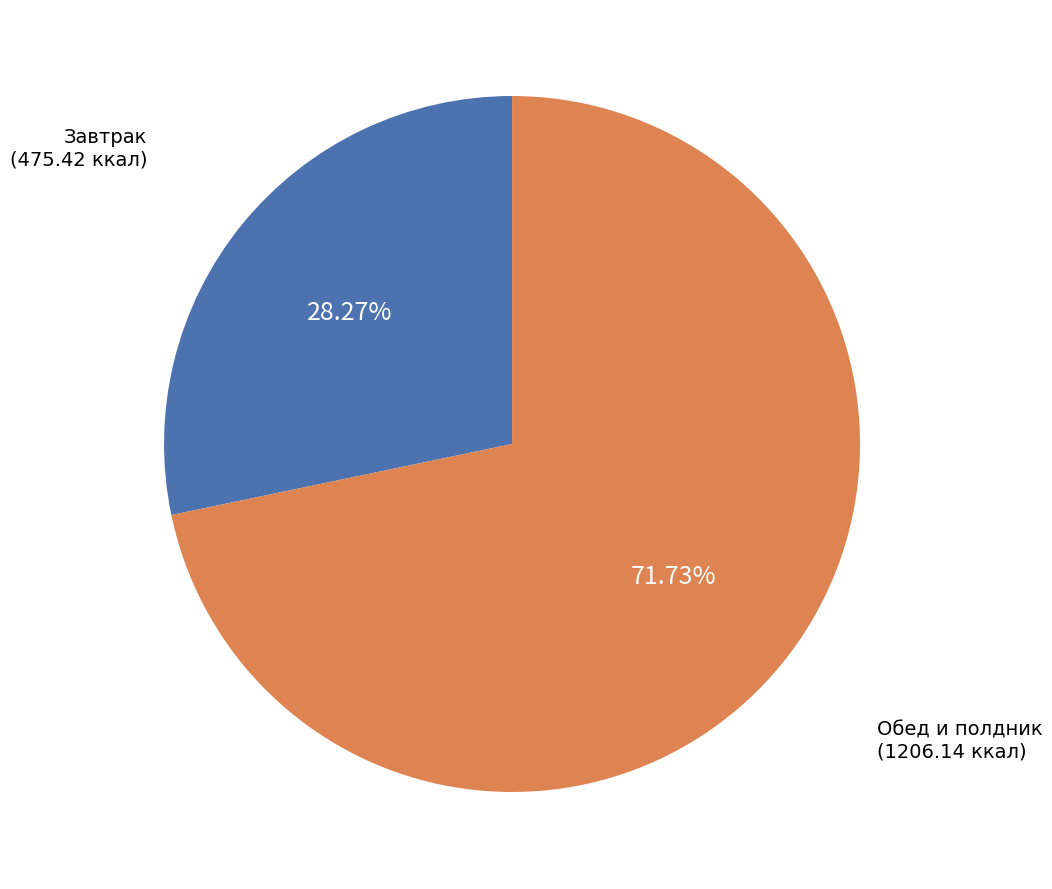

Does any single category account for the majority?

Yes